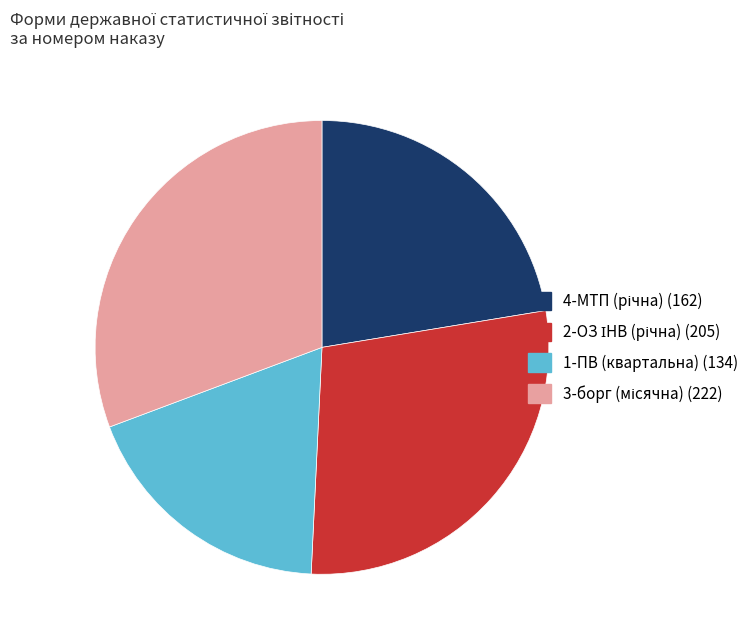

Which slice is the smallest?

1-ПВ (квартальна)